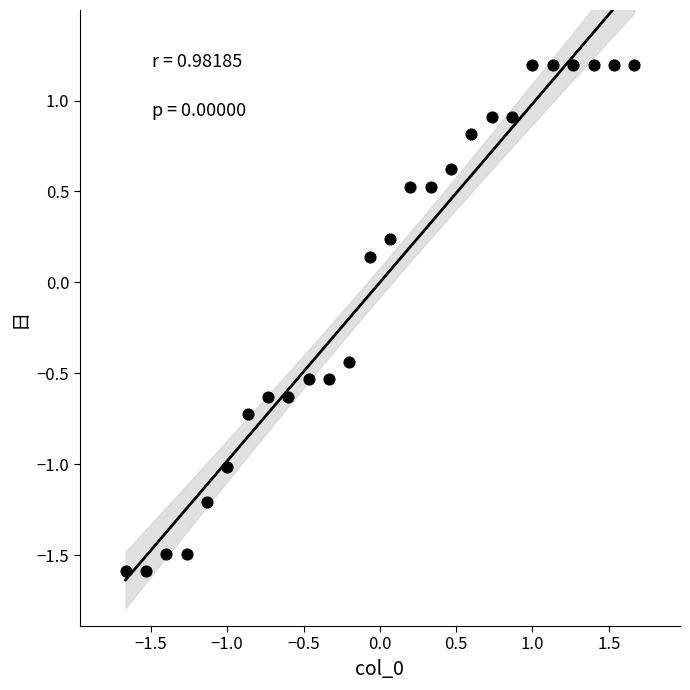

What is the range of Y values (max minus min)?

2.8